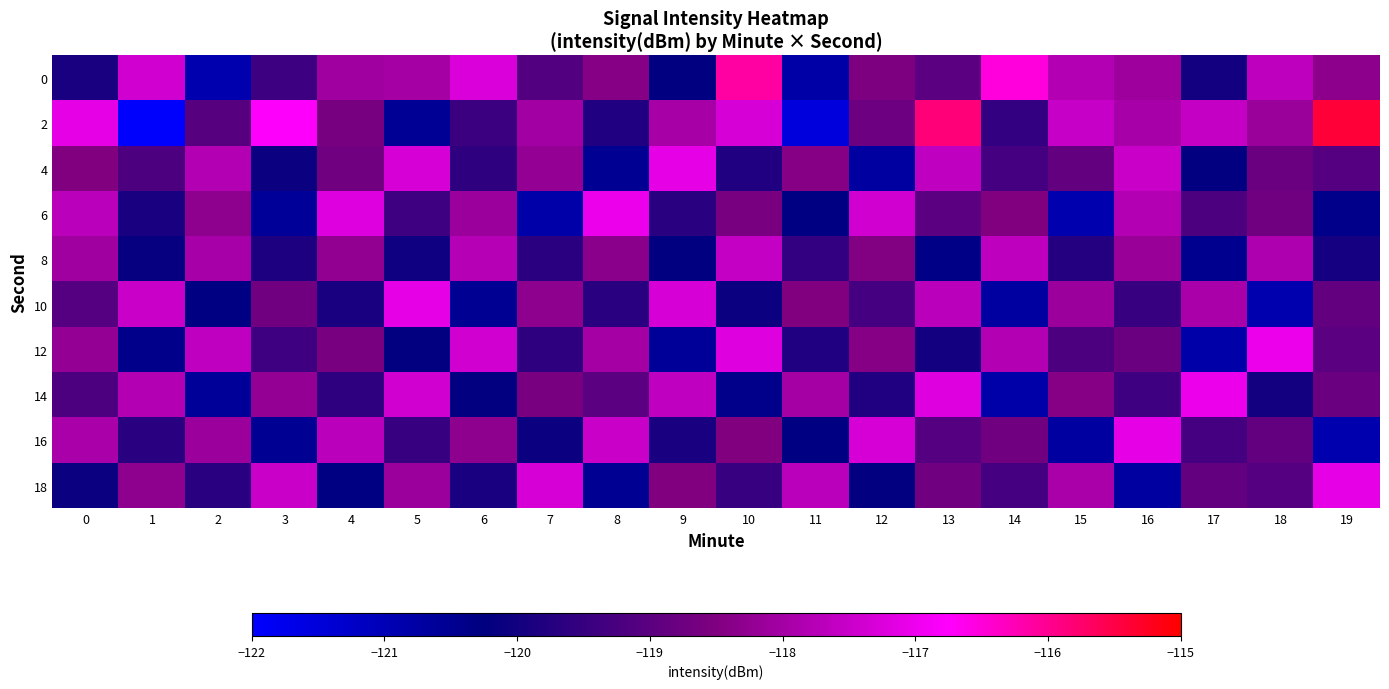

Which has a higher value, 0 or 14?

14